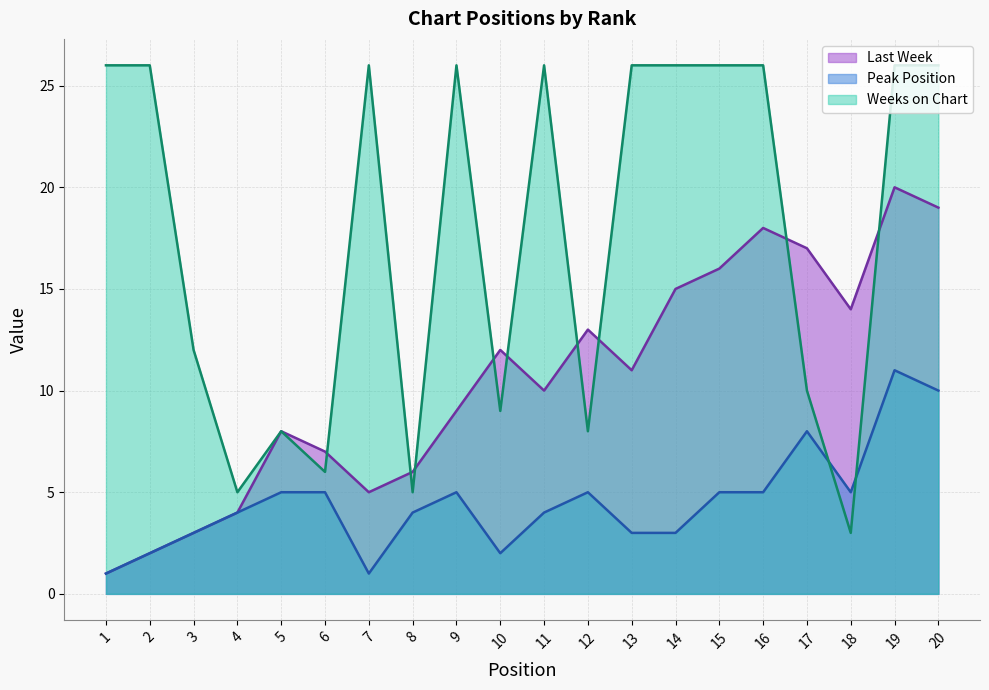

What is the difference between the maximum and second lowest values in the Peak Position series?

10